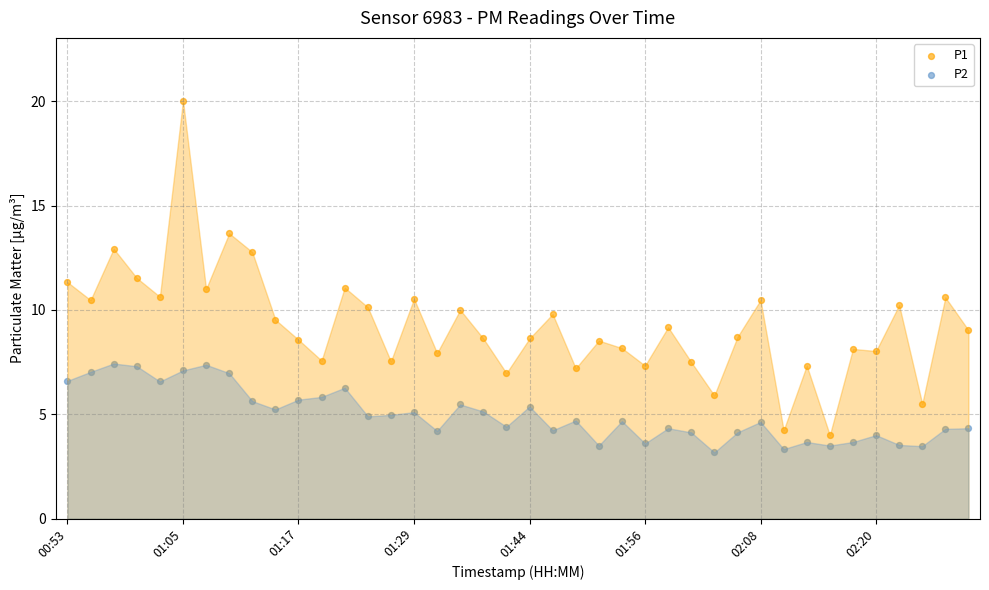

Which series reaches the maximum Y coordinate?

P1